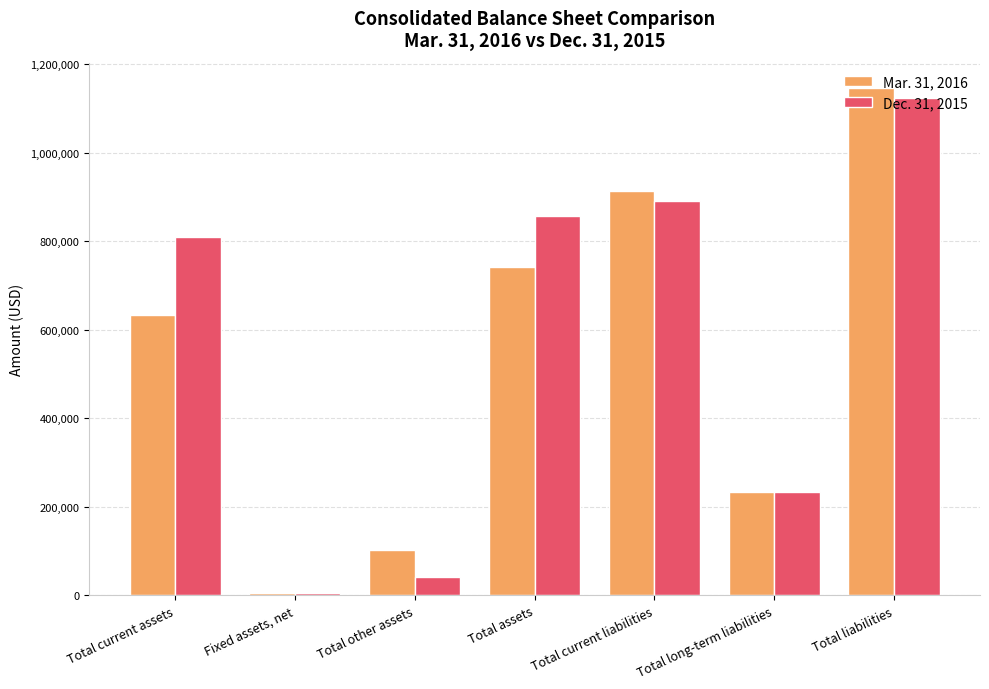

Which category has the lowest value in the Mar. 31, 2016 series?

Fixed assets, net